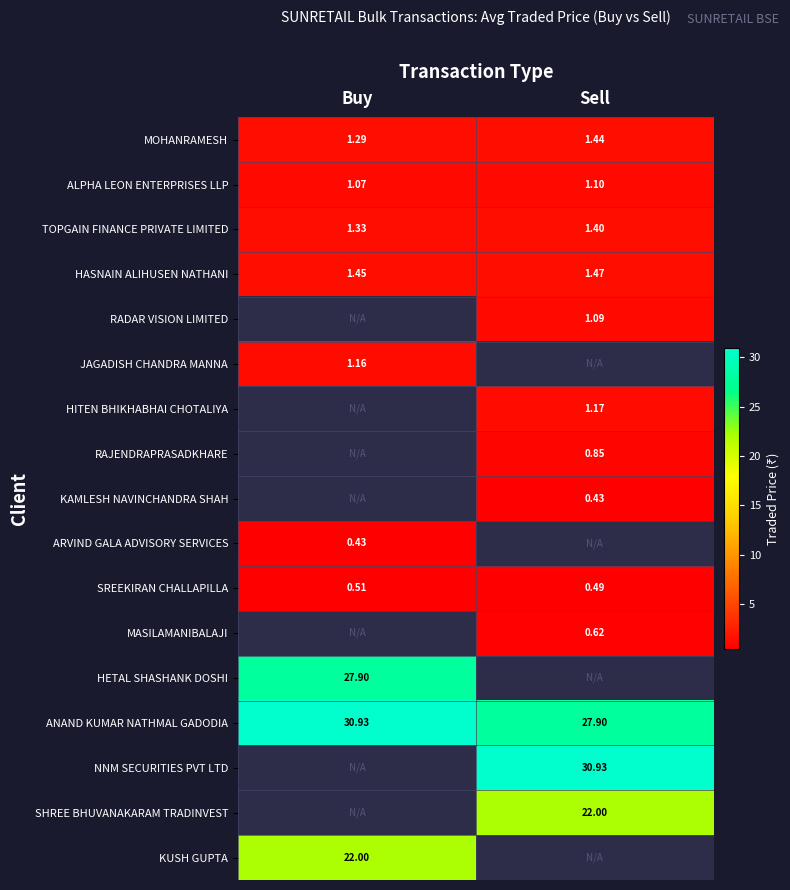

Which category has the lowest value in the HASNAIN ALIHUSEN NATHANI series?

Buy